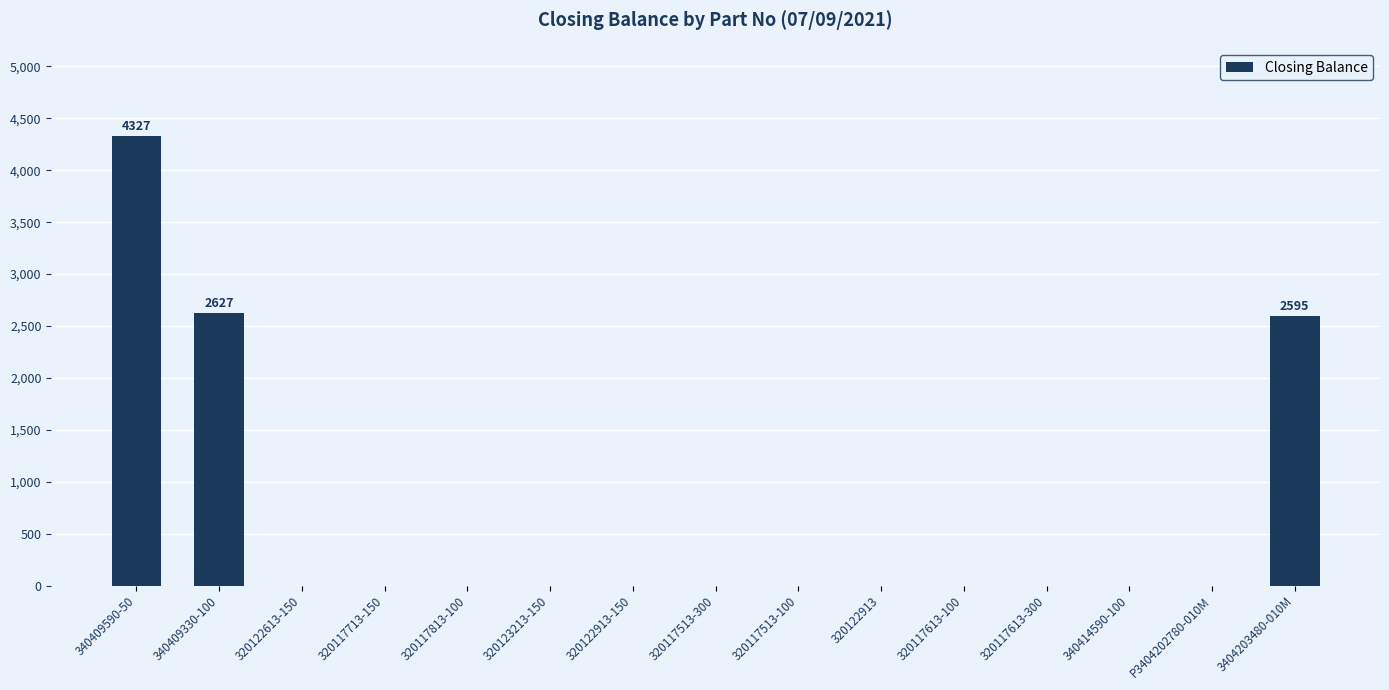

Is it true that the value at 320117613-100 is -1939?

False